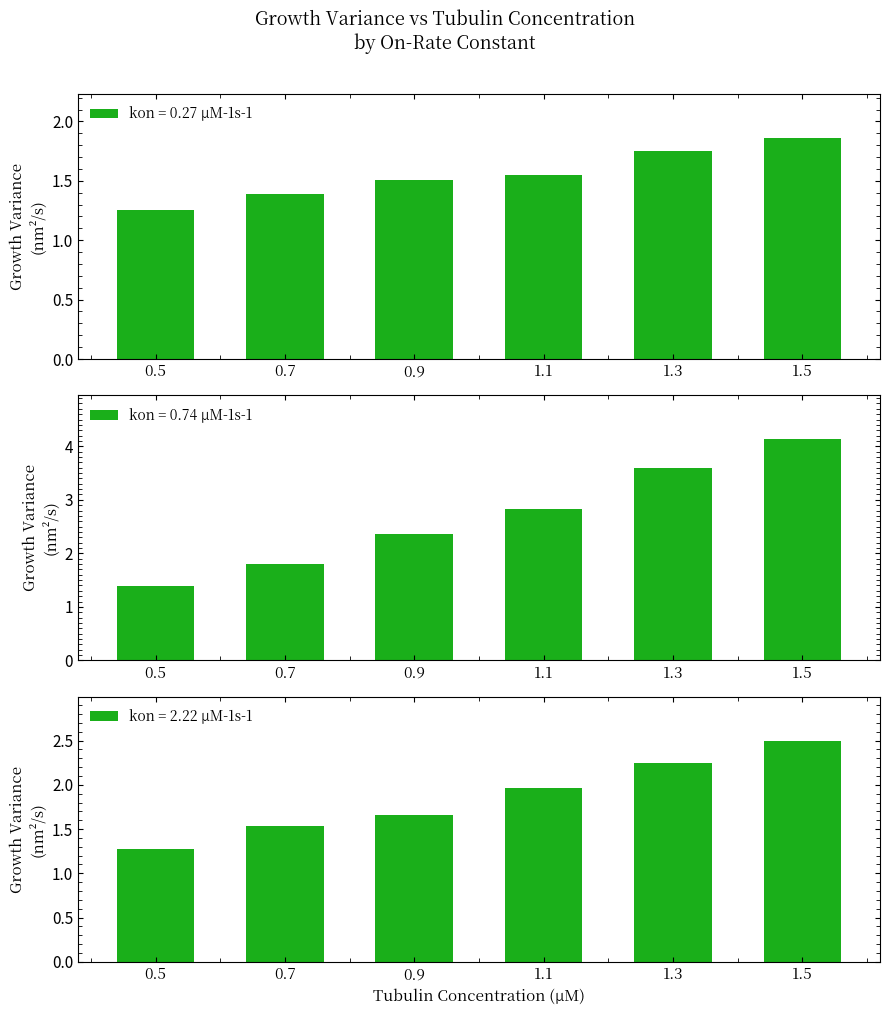

Are the bars grouped side by side (vs. stacked)?

Yes